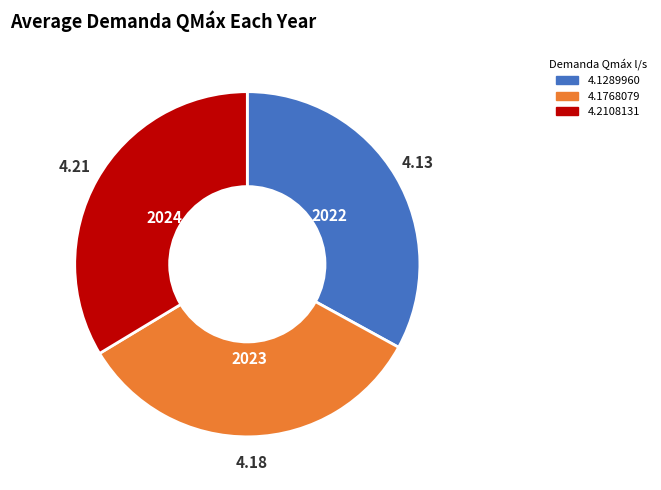

Is there any slice that represents more than half of the pie?

No